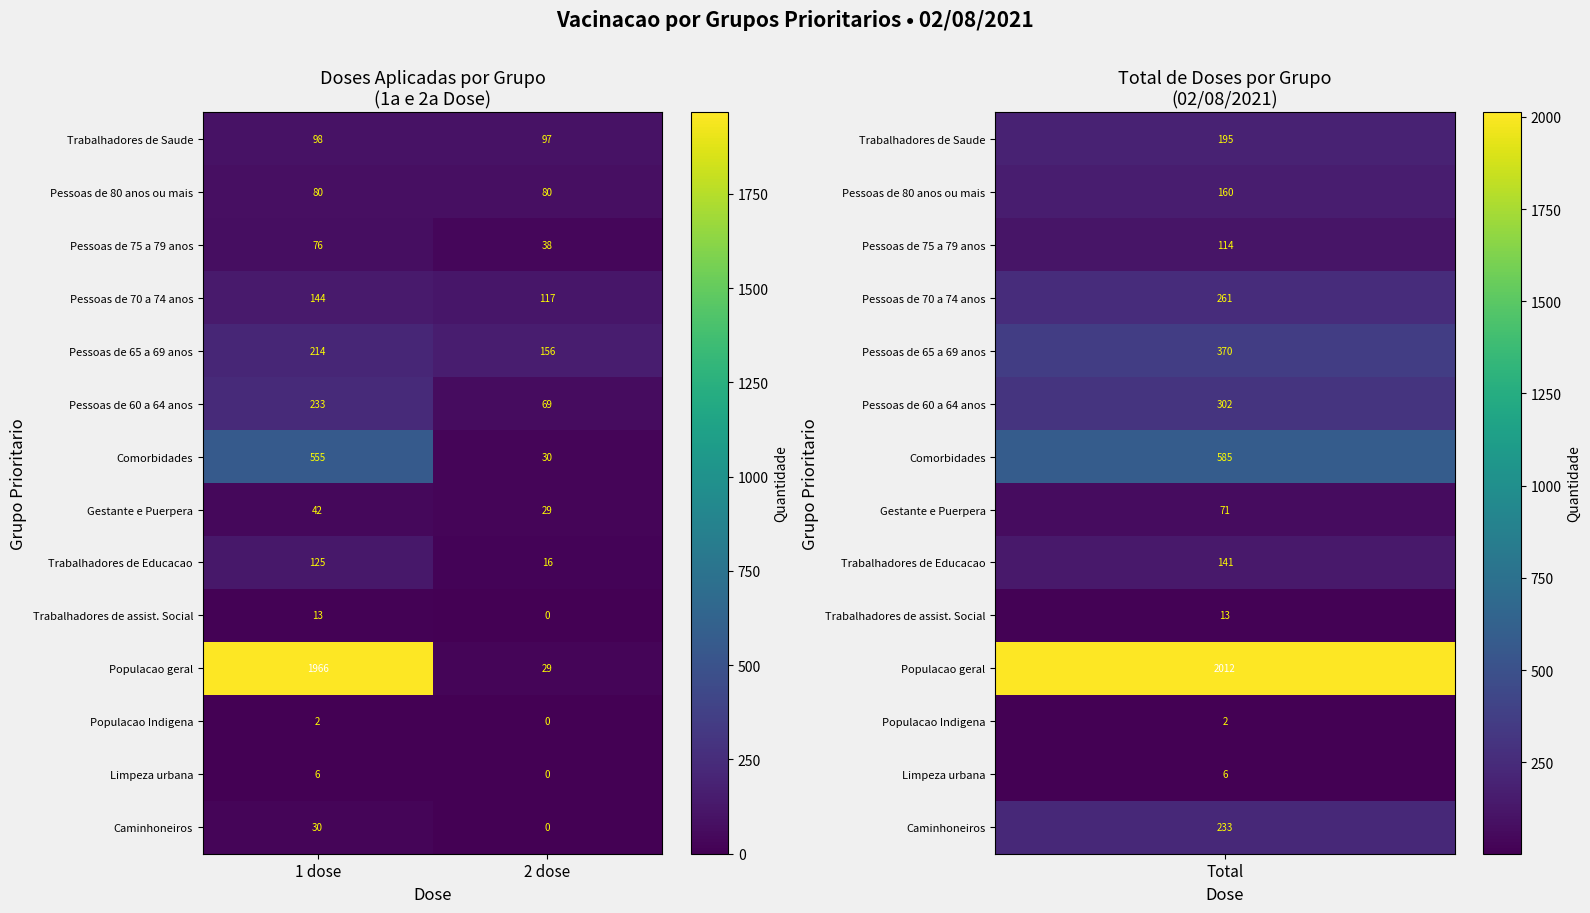

What is the approximate value of Populacao geral at 1 dose?

1966